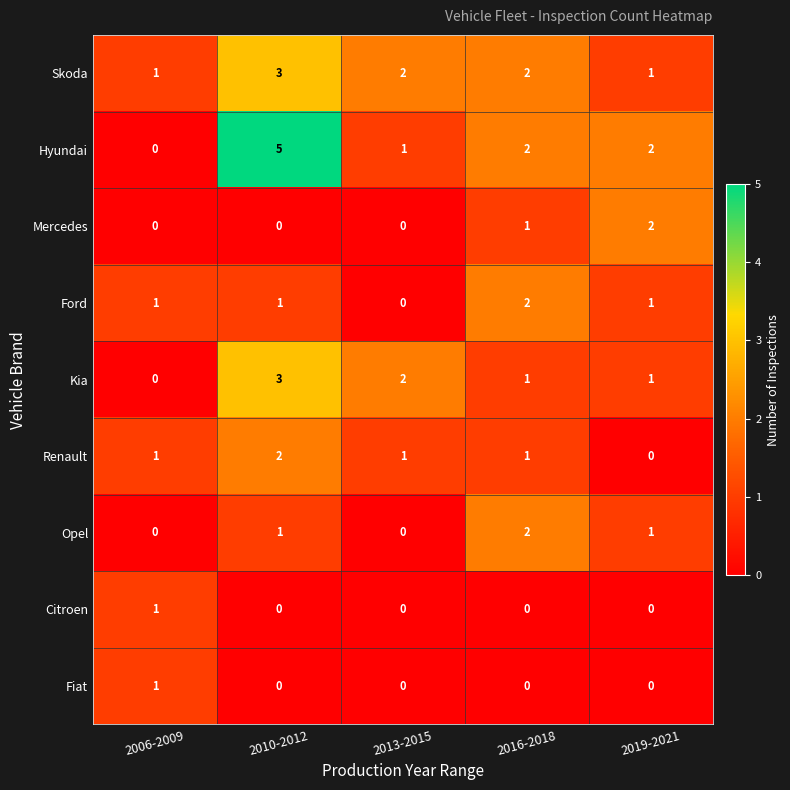

How many Opel values are between 0 and 1?

4